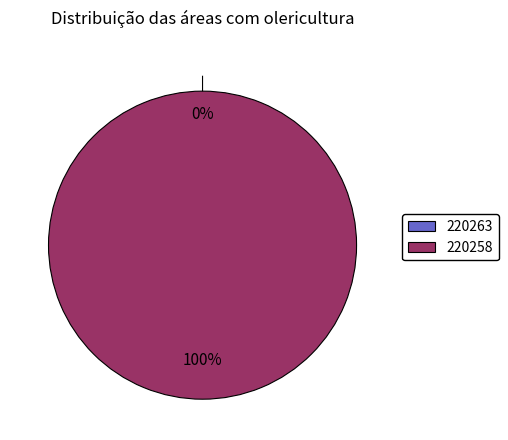

Combined, what portion of the pie is 220258 and 220263?

100.0%